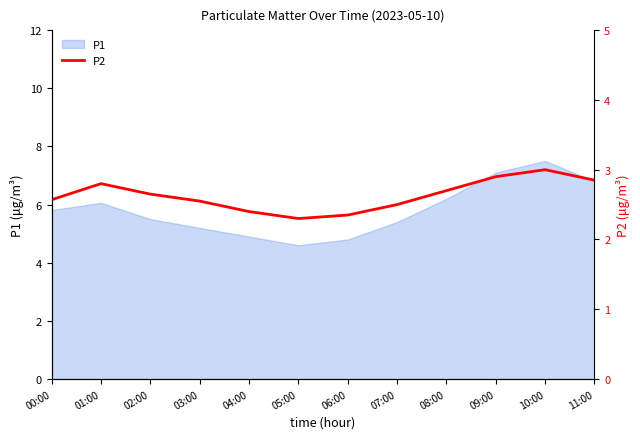

Reading left to right, extract all data points from this chart.

2.6	2.8	2.6	2.5	2.4	2.3	2.4	2.5	2.7	2.9	3.0	2.9